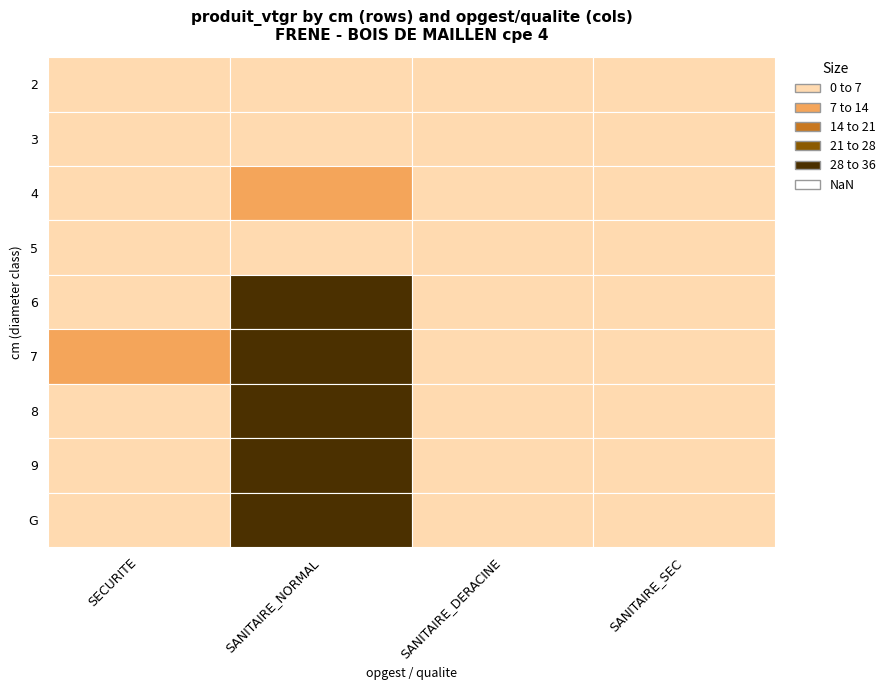

The value of SANITAIRE_DERACINE at 4 is 0.0. True or false?

True